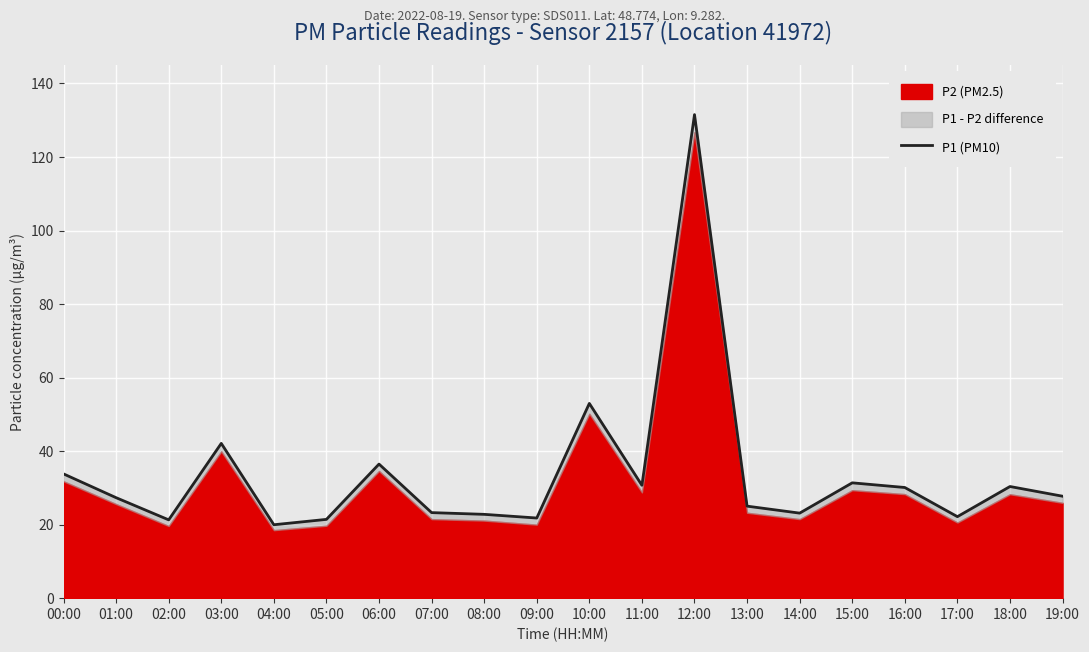

Rank the categories by value from lowest to highest.

04:00, 02:00, 05:00, 09:00, 17:00, 08:00, 14:00, 07:00, 13:00, 01:00, 19:00, 16:00, 18:00, 11:00, 15:00, 00:00, 06:00, 03:00, 10:00, 12:00